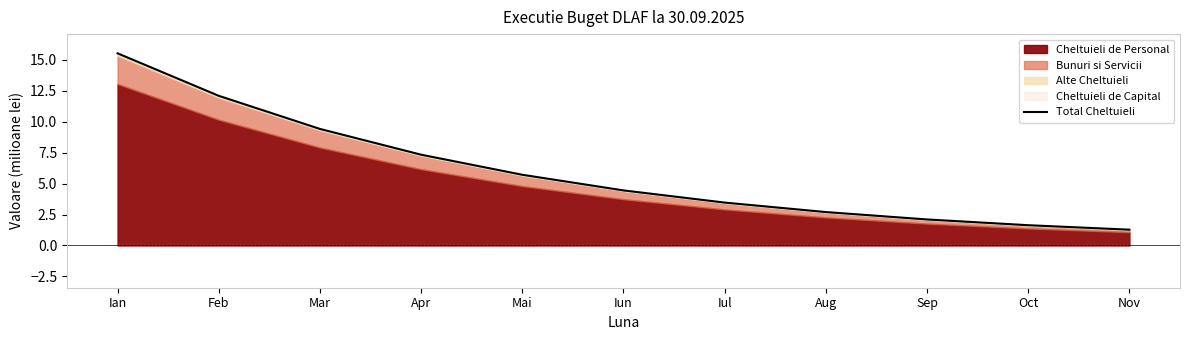

At which label is the value closest to 8?

Apr